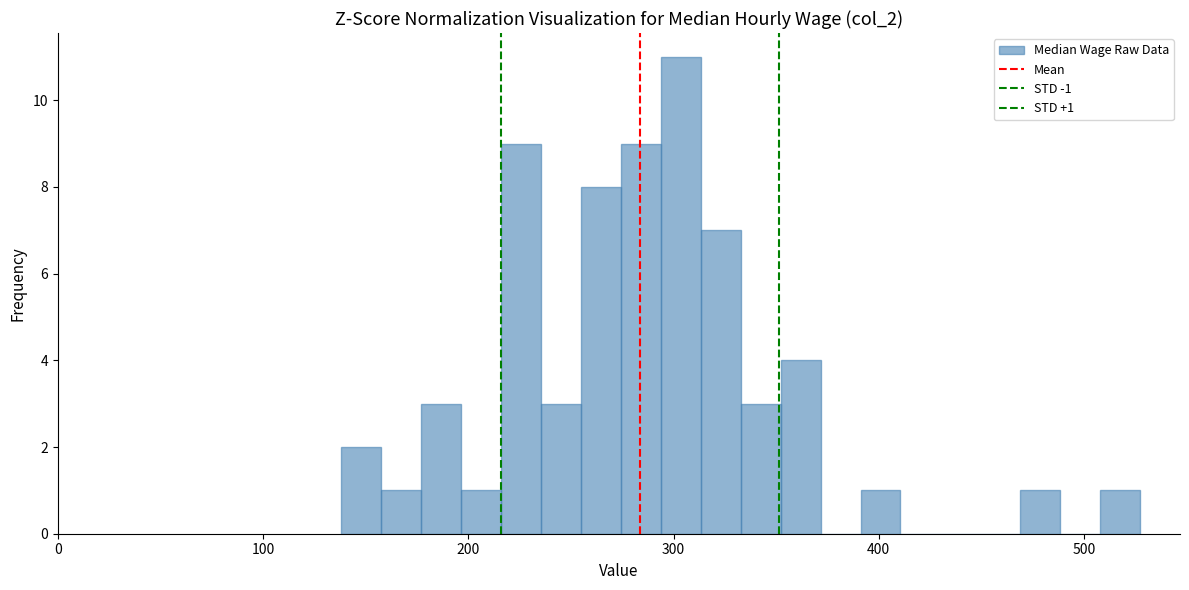

Around what value on the x-axis is the tallest bar? Give the approximate position of its centre, as read against the axis.

300